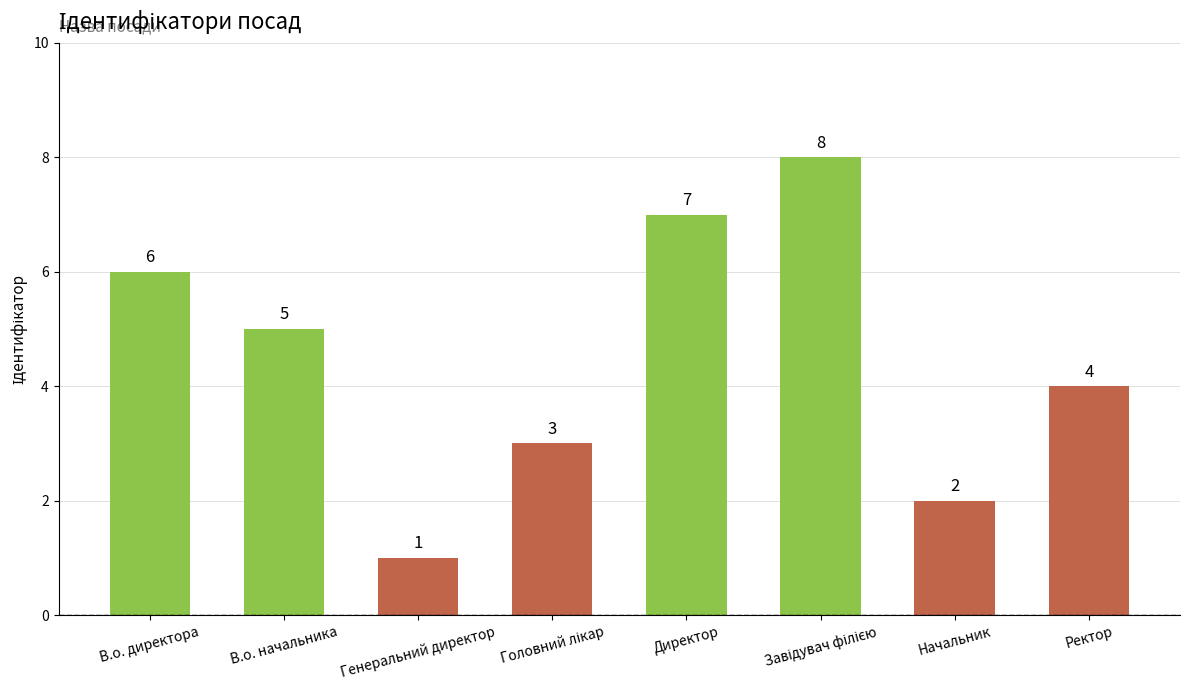

Read the value at Ректор.

4